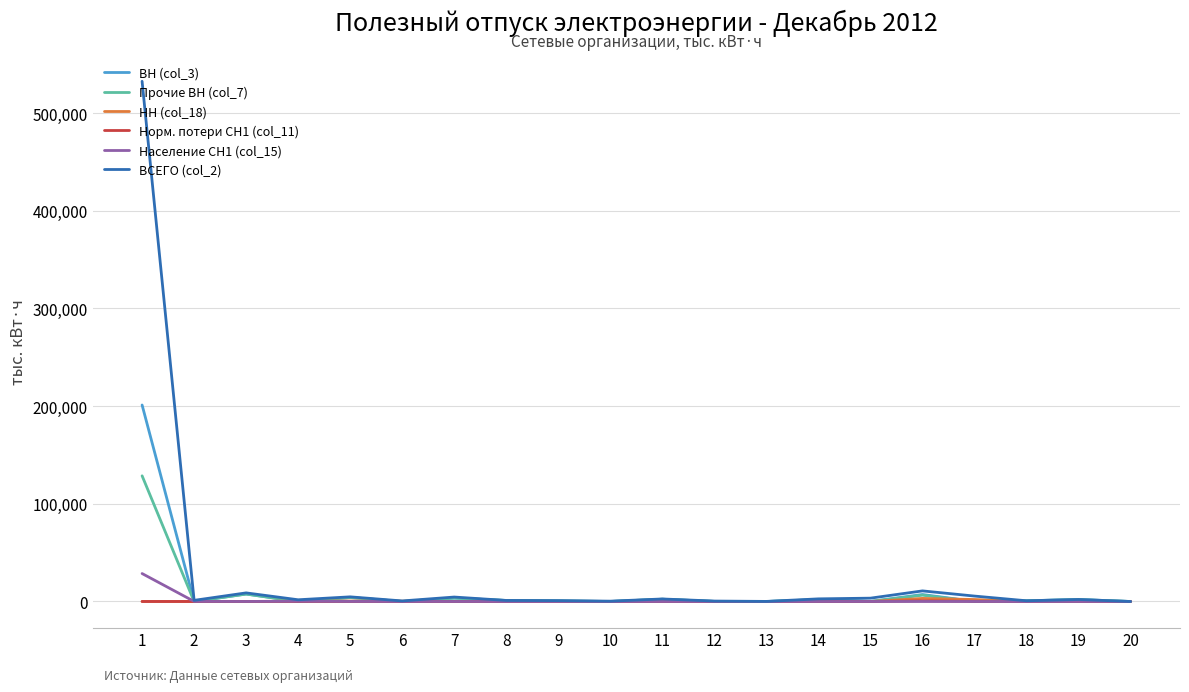

What is the maximum value shown in the chart?

532517.2